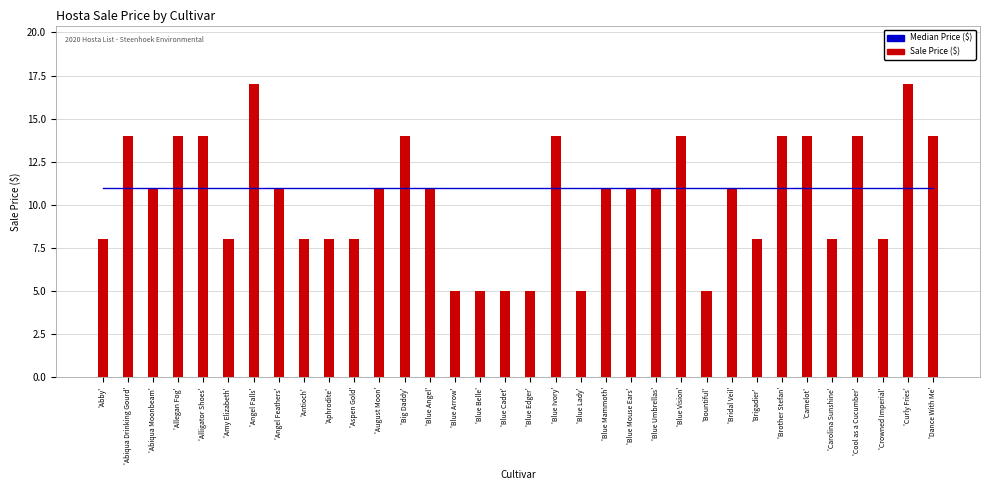

What is the spread (max minus min) of values at 'Aphrodite'?

3